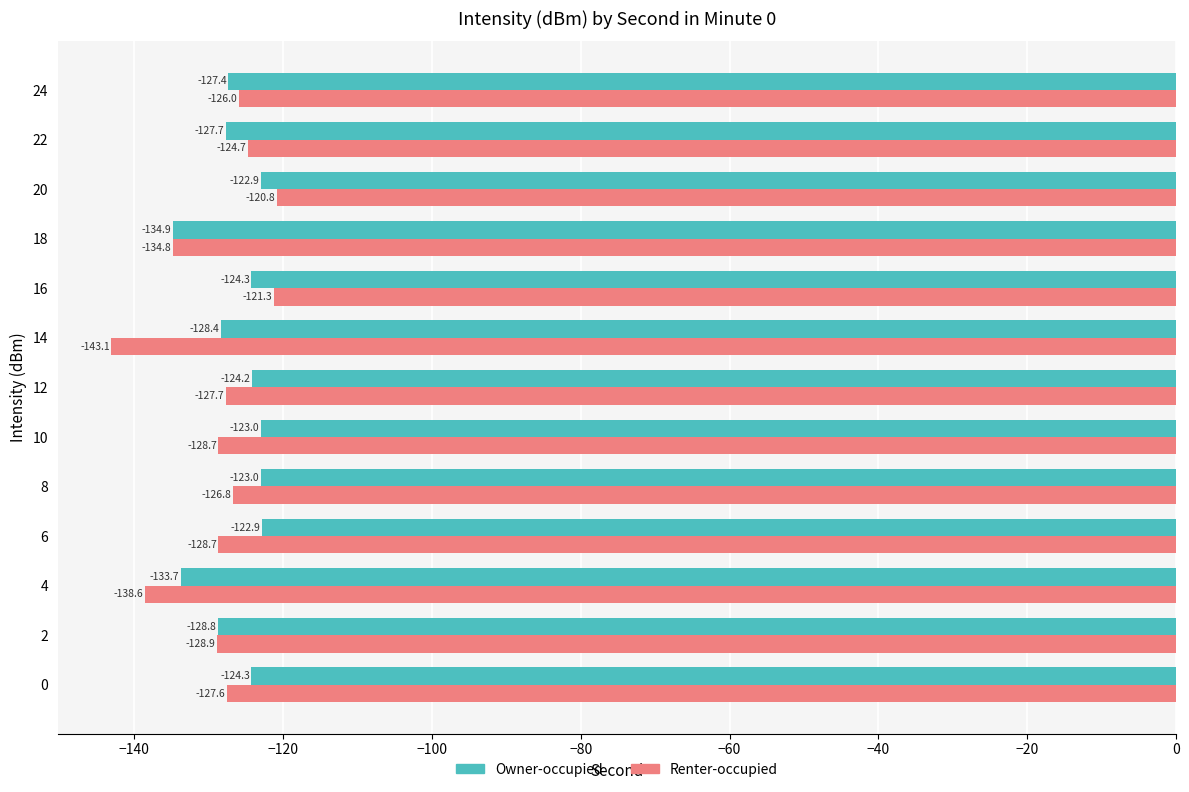

Rank the series by their average value, from lowest to highest.

Renter-occupied, Owner-occupied